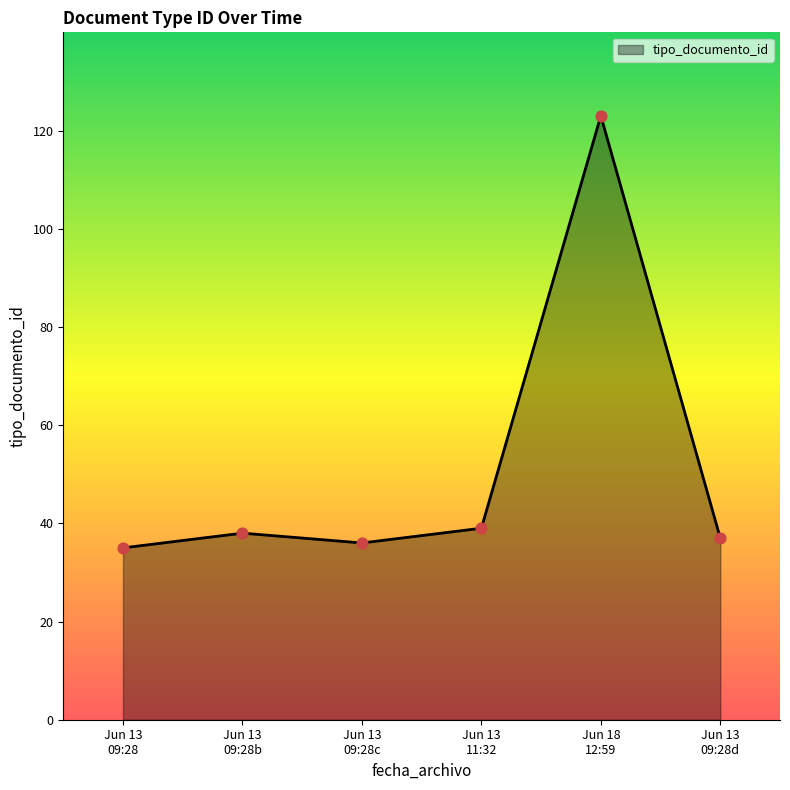

What is the maximum value shown in the chart?

123